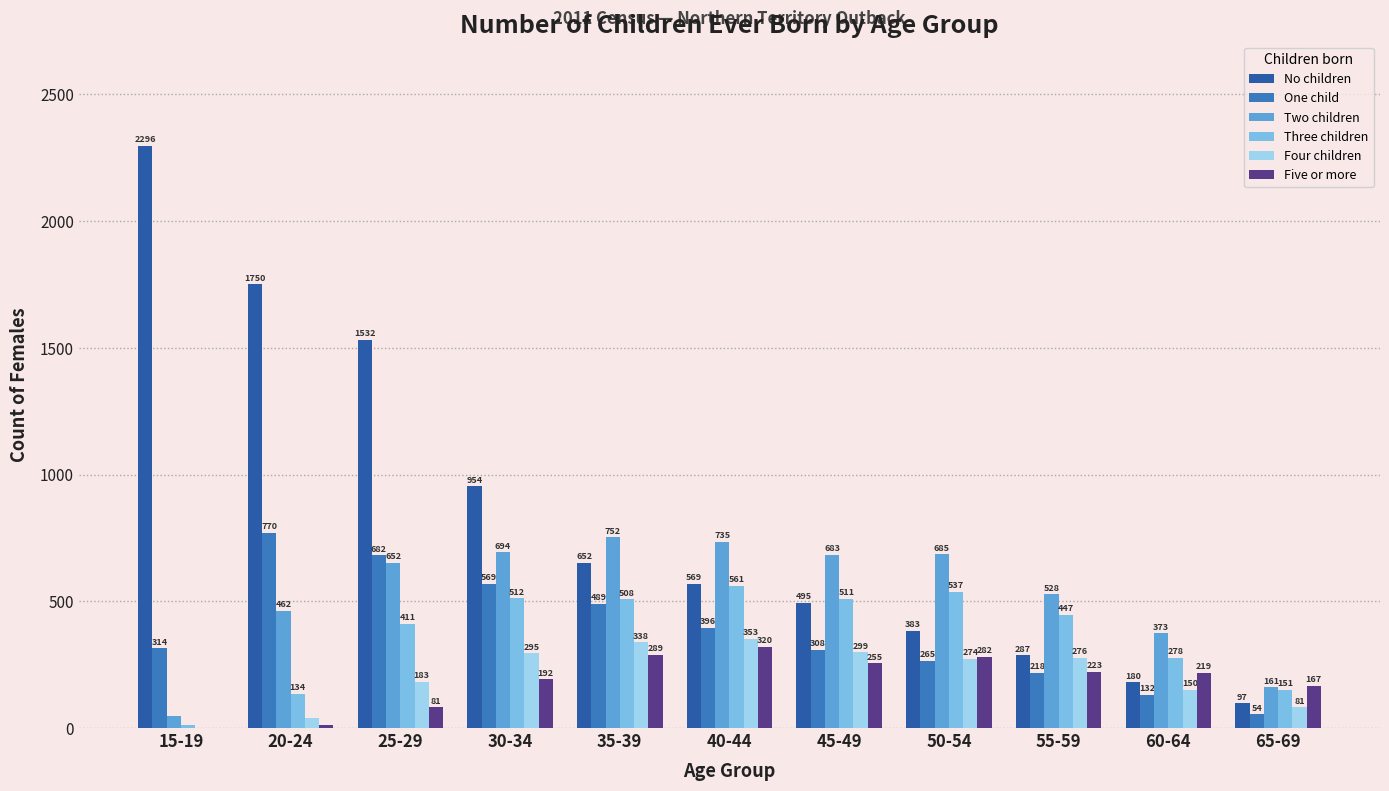

Which category has the lowest value across all series?

15-19